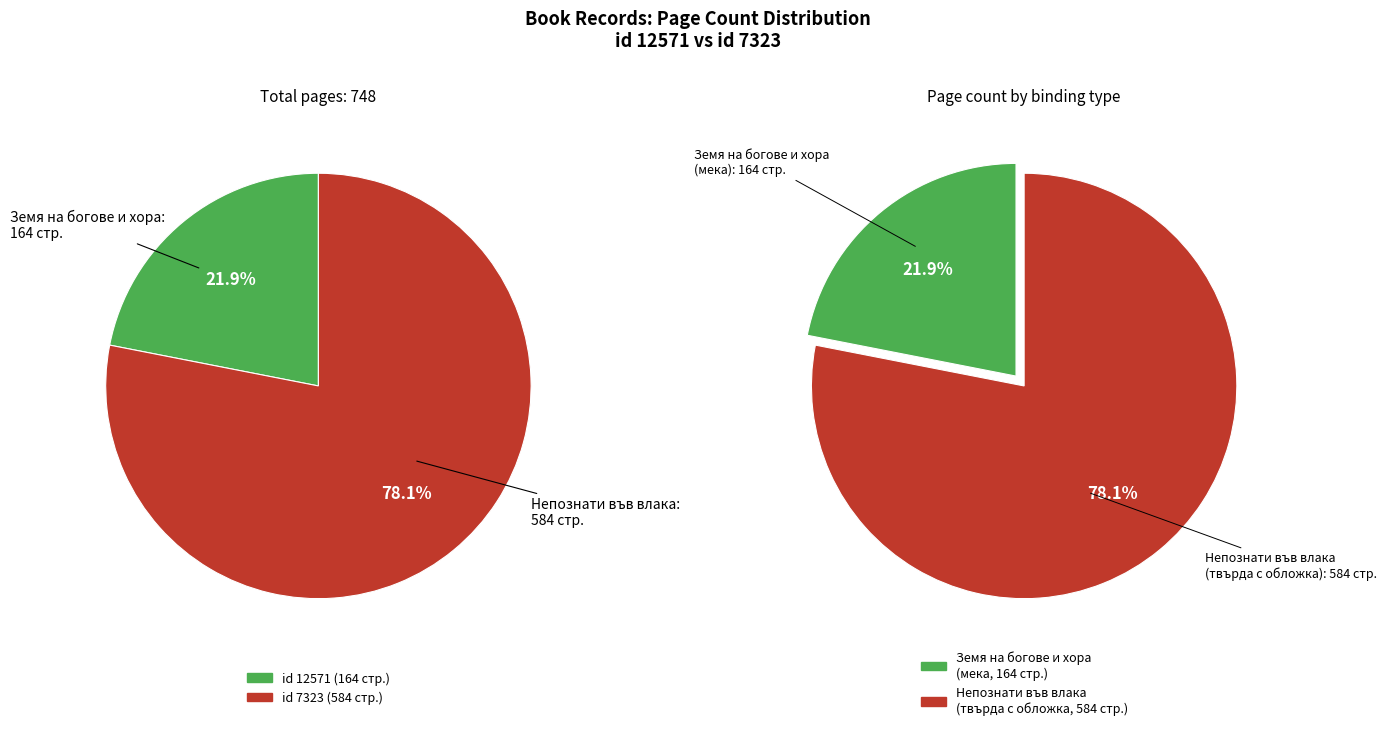

To the nearest percent, what portion does 7323 represent?

78%